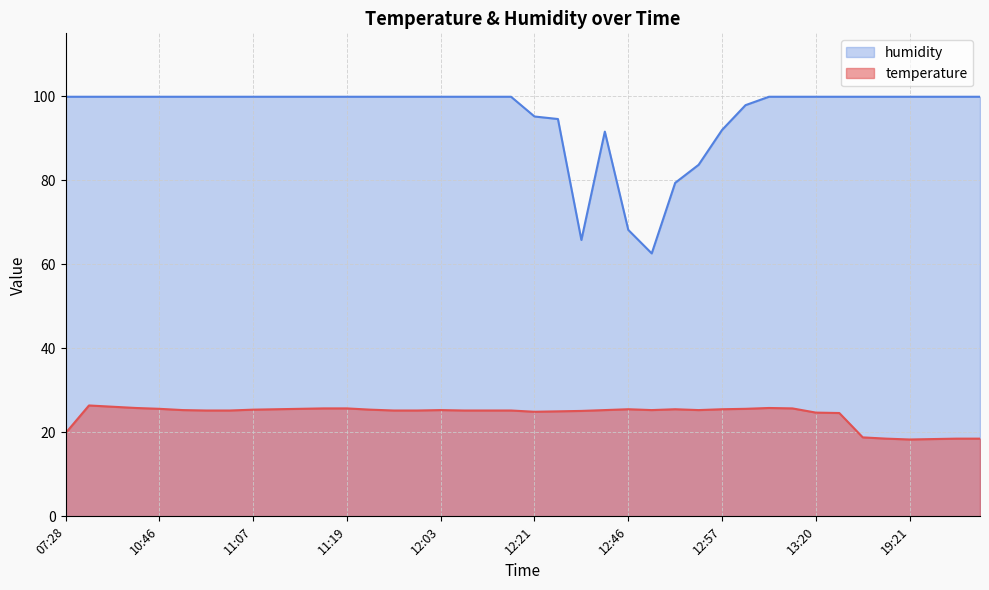

True or false: humidity and temperature cross at least once.

False